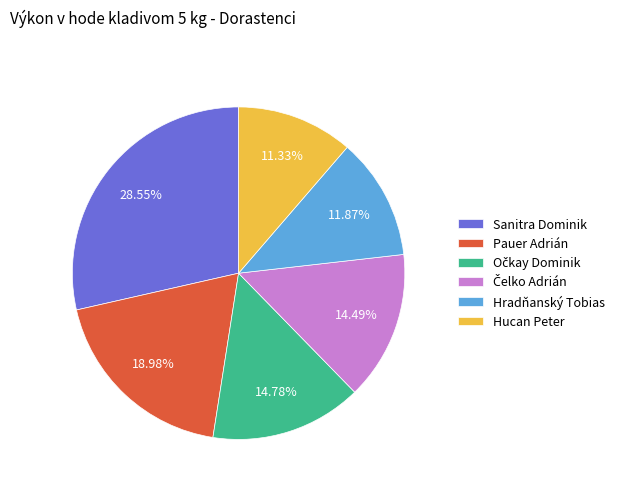

Count the number of slices in the pie.

6